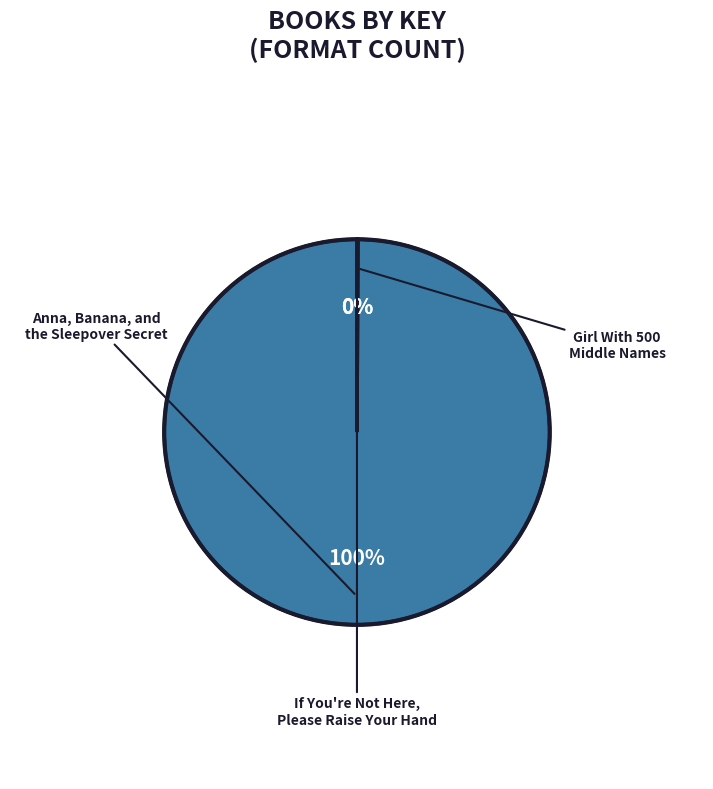

Does any single category account for the majority?

Yes